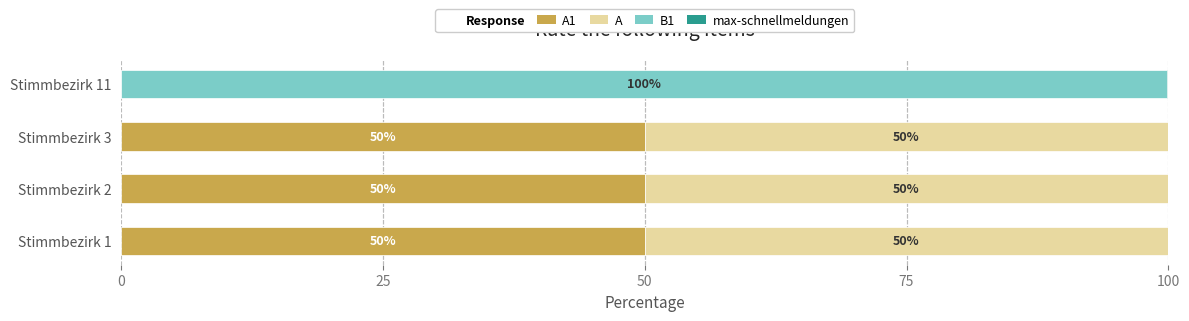

Reading left to right, what are all the values shown in this chart?

A1: 50.0	50.0	50.0	0.0
A: 50.0	50.0	50.0	0.0
B1: 0.0	0.0	0.0	99.9
max-schnellmeldungen: 0.0	0.0	0.0	0.1